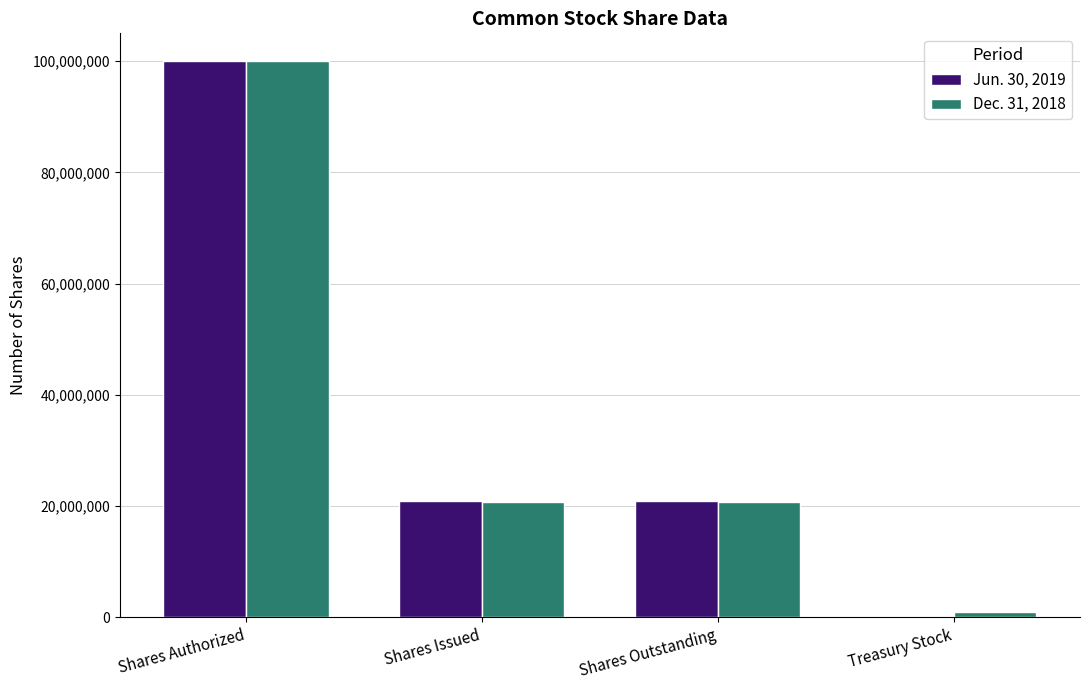

What is the maximum value shown in the chart?

100000000